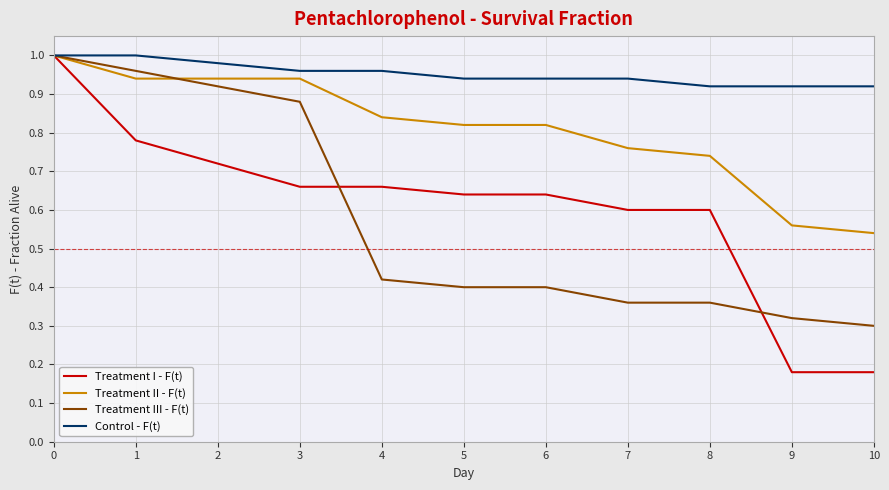

True or false: Treatment I - F(t) and Treatment III - F(t) cross at least once.

True